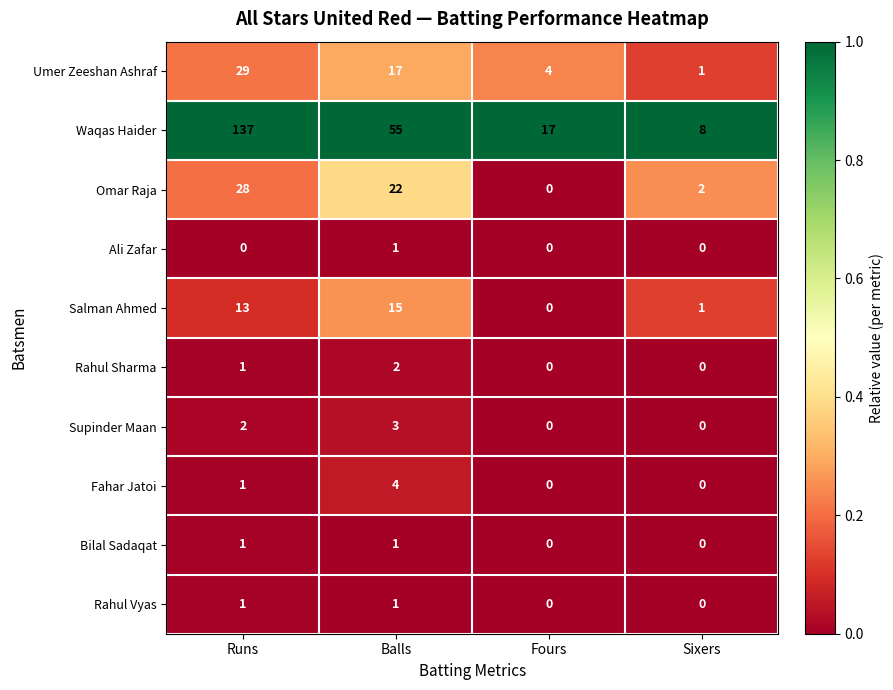

What is the total value across all series at Fours?

21